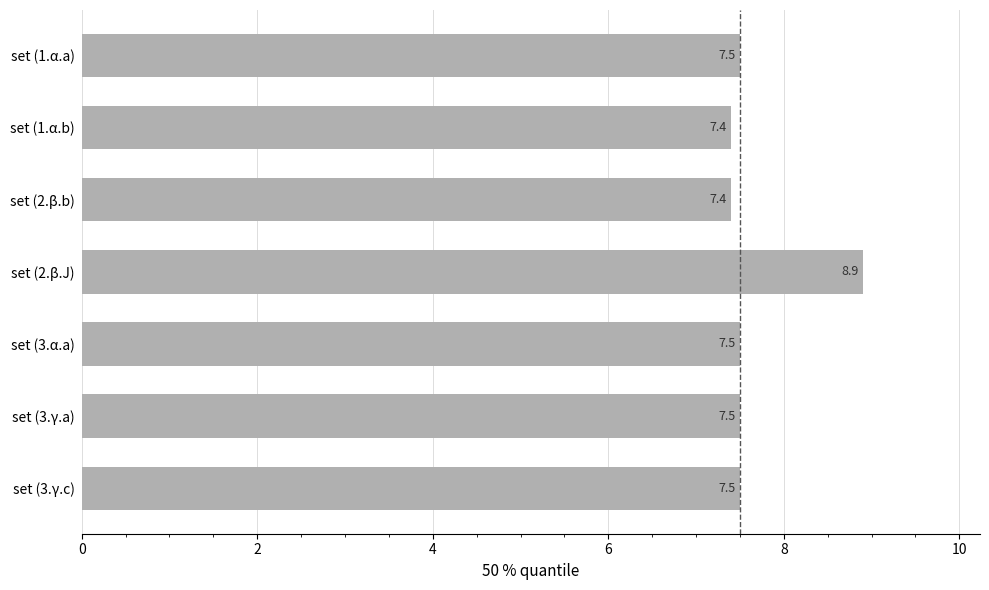

What is the approximate value at set (3.γ.a)?

7.5